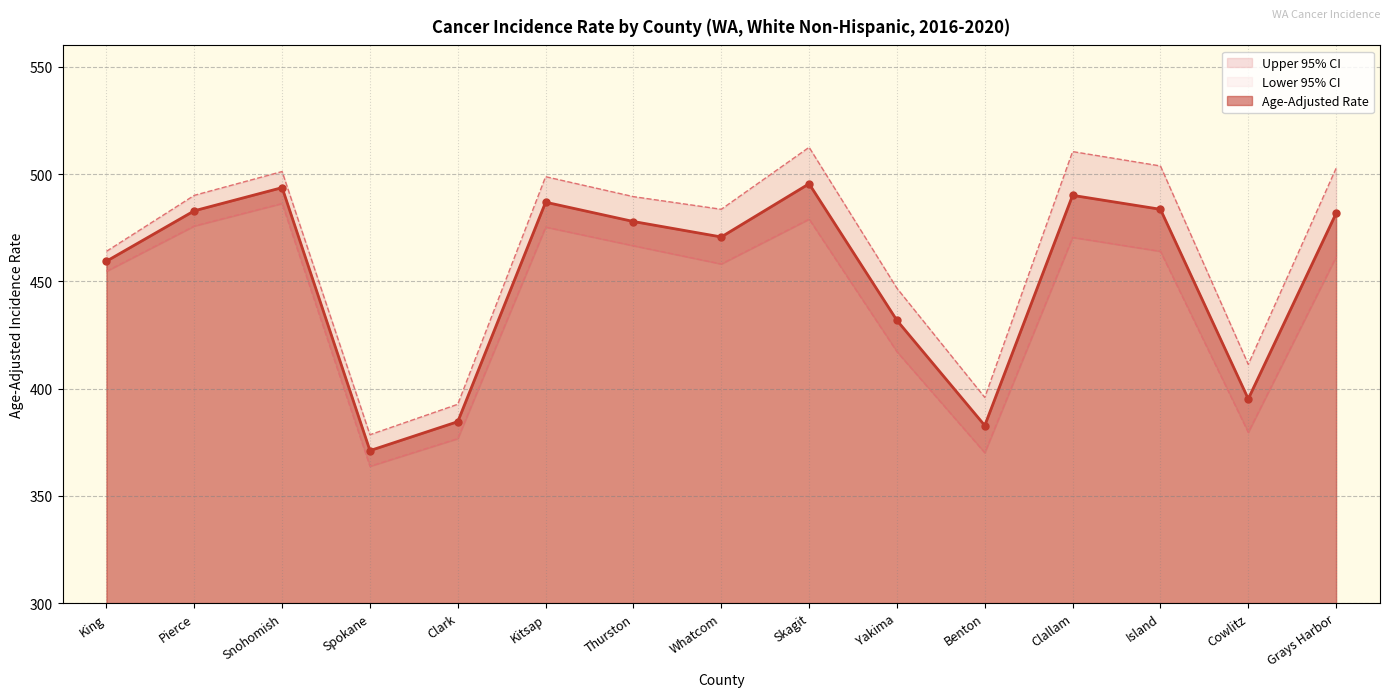

List the series in order of their peak value, lowest first.

Lower 95% CI, Age-Adjusted Rate, Upper 95% CI